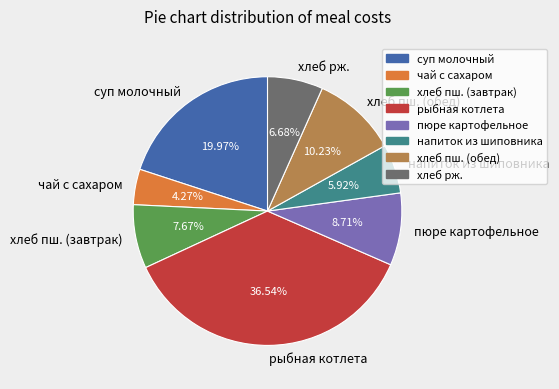

Does any single category account for the majority?

No